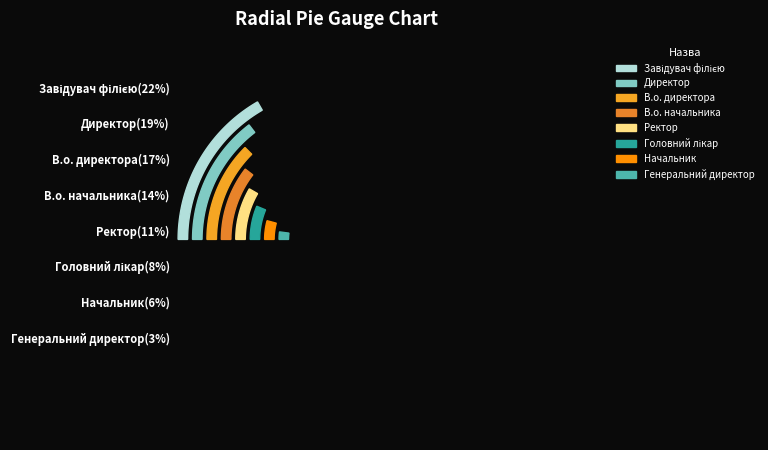

To the nearest percent, what is the difference between the largest and smallest slice percentages?

19%